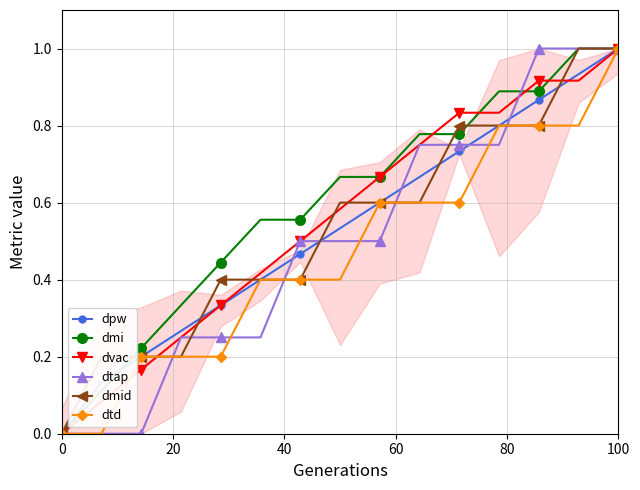

What is the maximum value for dvac?

1.0